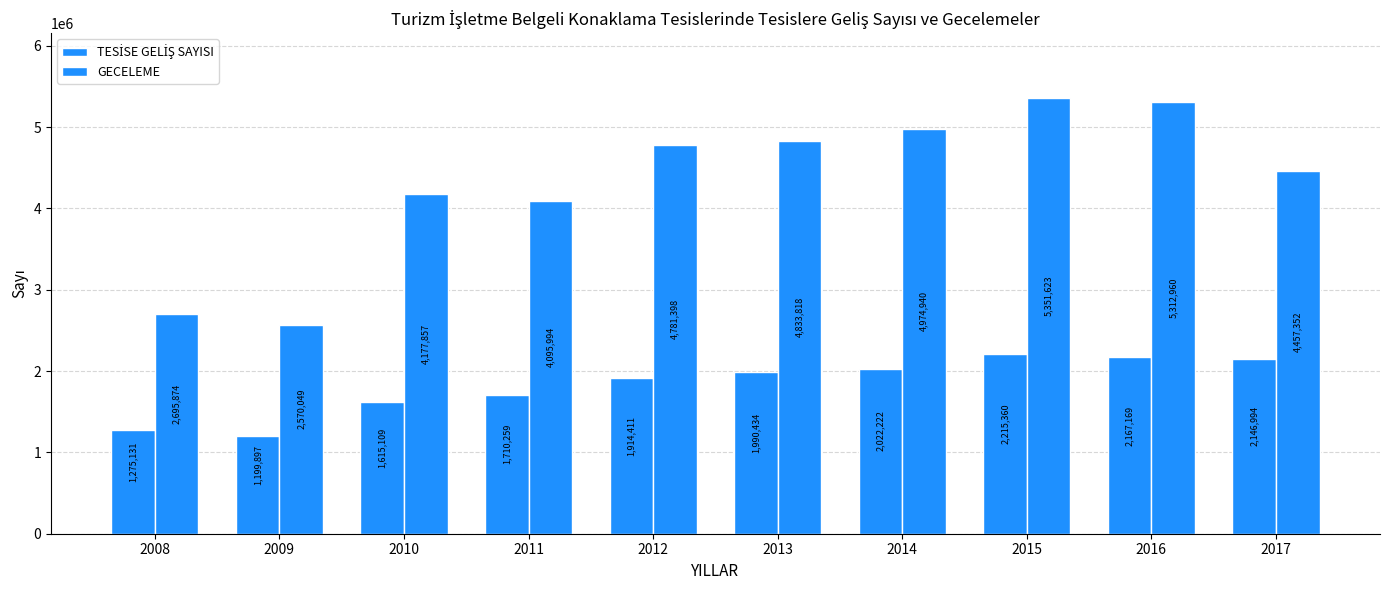

Between 2015 and 2016, which series saw the biggest shift?

TESİSE GELİŞ SAYISI